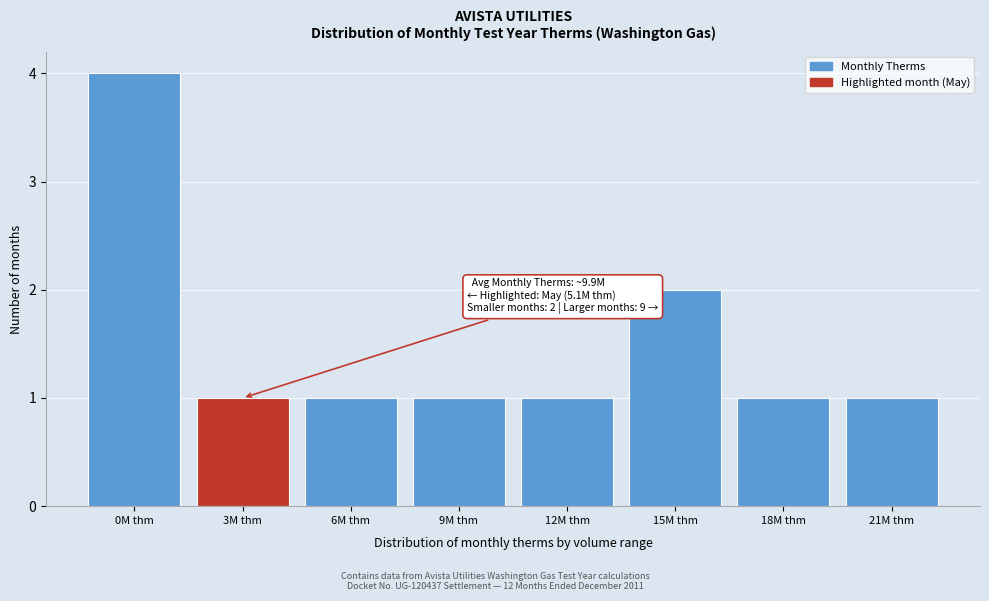

Reading left to right, extract all data points from this chart.

0M thm=4	3M thm=1	6M thm=1	9M thm=1	12M thm=1	15M thm=2	18M thm=1	21M thm=1